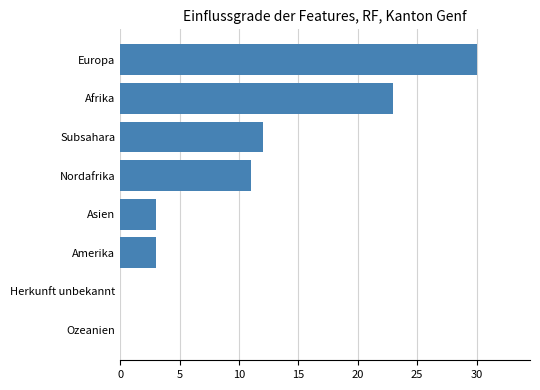

Is it true that the value at Ozeanien is -19?

False